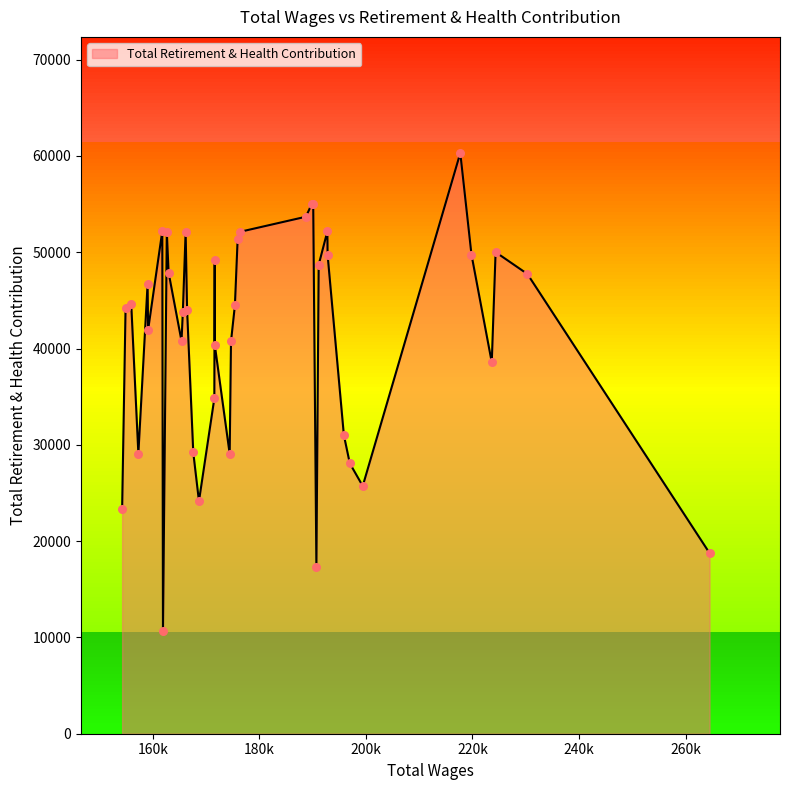

What is the minimum value shown in the chart?

10673